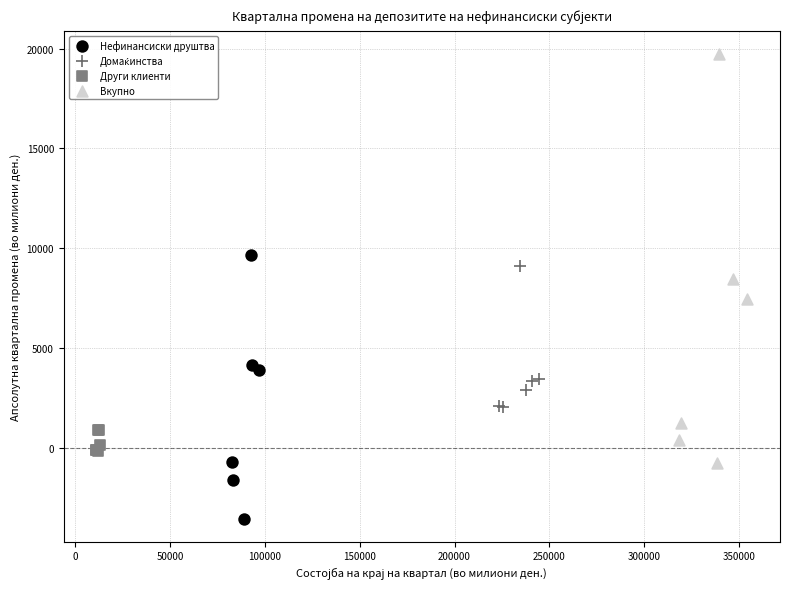

Which series reaches the maximum Y coordinate?

Вкупно